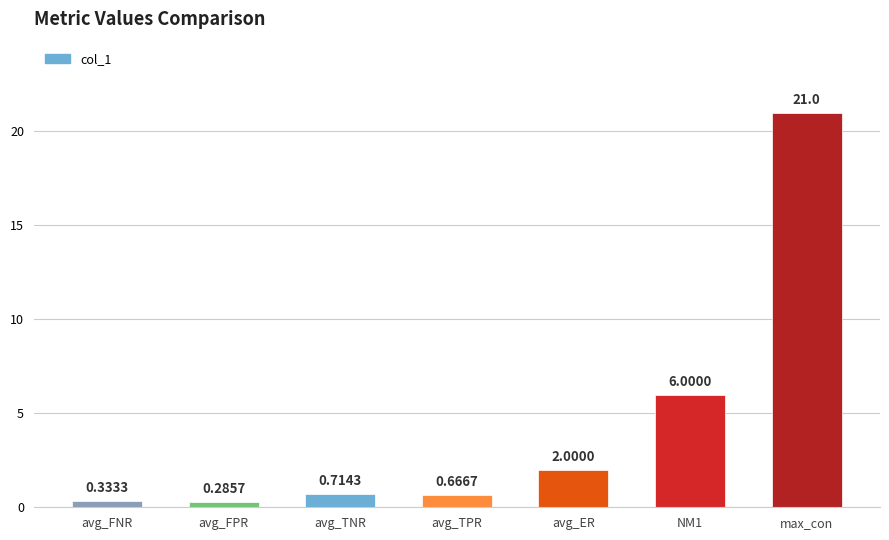

What is the difference between the values at avg_TPR and avg_FPR?

0.4